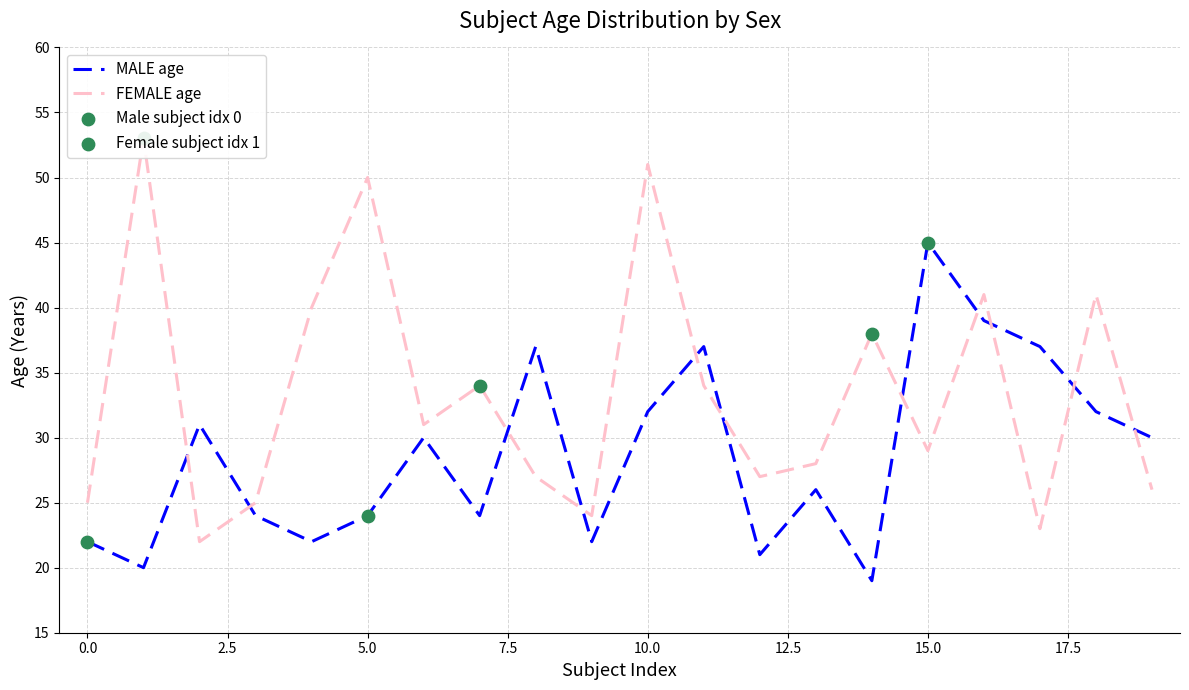

At which category is the sum across all series the highest?

10